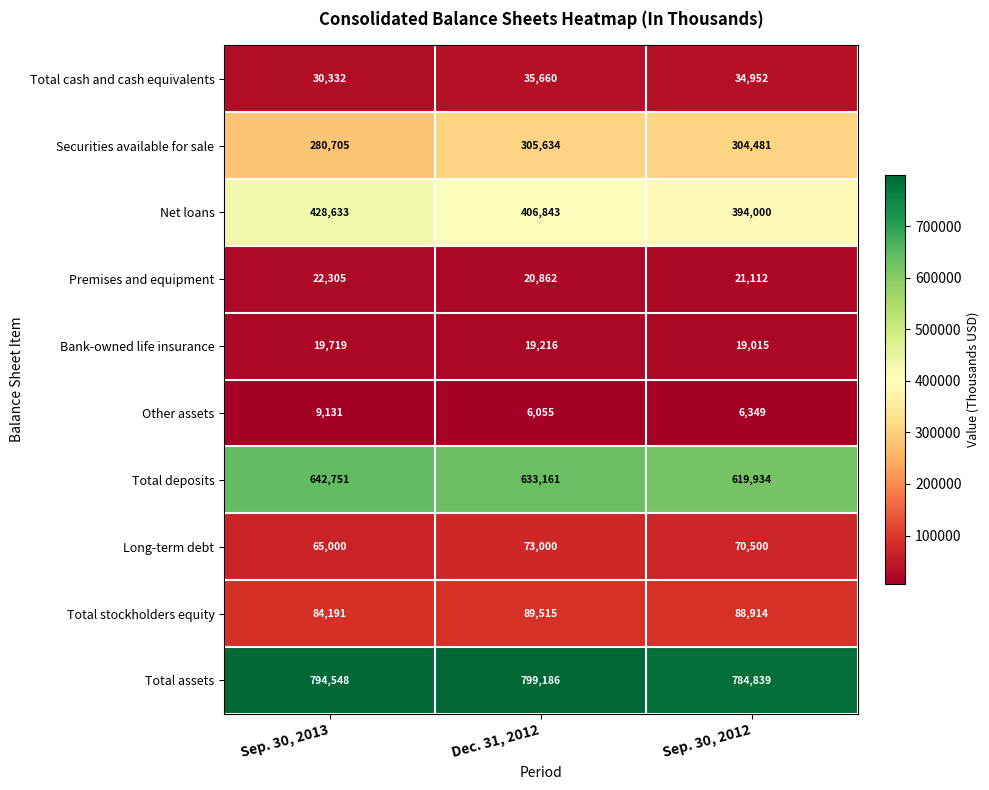

Reading left to right, what are all the values shown in this chart?

Total cash and cash equivalents: Sep. 30, 2013=30332	Dec. 31, 2012=35660	Sep. 30, 2012=34952
Securities available for sale: Sep. 30, 2013=280705	Dec. 31, 2012=305634	Sep. 30, 2012=304481
Net loans: Sep. 30, 2013=428633	Dec. 31, 2012=406843	Sep. 30, 2012=394000
Premises and equipment: Sep. 30, 2013=22305	Dec. 31, 2012=20862	Sep. 30, 2012=21112
Bank-owned life insurance: Sep. 30, 2013=19719	Dec. 31, 2012=19216	Sep. 30, 2012=19015
Other assets: Sep. 30, 2013=9131	Dec. 31, 2012=6055	Sep. 30, 2012=6349
Total deposits: Sep. 30, 2013=642751	Dec. 31, 2012=633161	Sep. 30, 2012=619934
Long-term debt: Sep. 30, 2013=65000	Dec. 31, 2012=73000	Sep. 30, 2012=70500
Total stockholders equity: Sep. 30, 2013=84191	Dec. 31, 2012=89515	Sep. 30, 2012=88914
Total assets: Sep. 30, 2013=794548	Dec. 31, 2012=799186	Sep. 30, 2012=784839